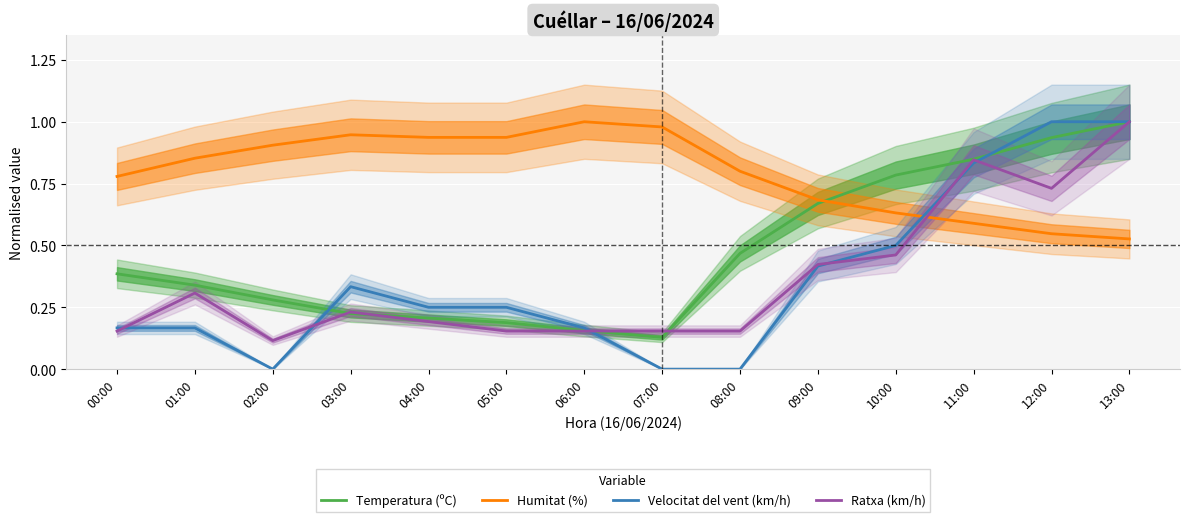

The value of Velocitat del vent (km/h) at 04:00 is 0.2. True or false?

True